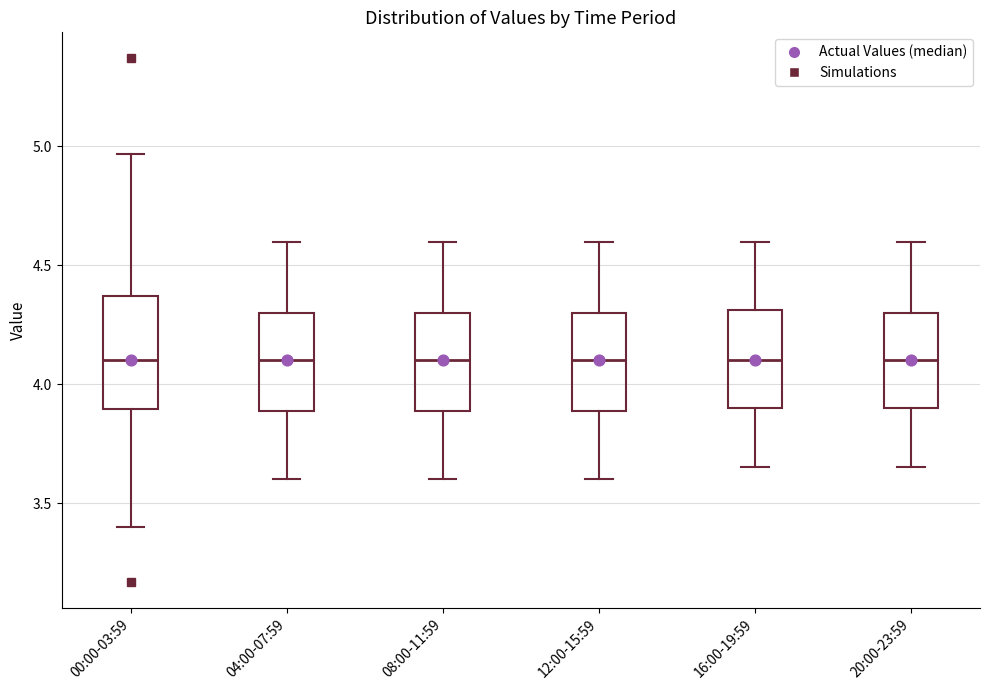

Reading left to right, transcribe this box plot: for each box, give where its median line is, the range the box spans, and where its two whiskers end, as read against the y-axis. The values are not printed on the chart, so give them approximately, as read against the axis.

00:00-03:59: median 4.10, box 3.90 to 4.35, whiskers 3.40 to 4.95
04:00-07:59: median 4.10, box 3.90 to 4.30, whiskers 3.60 to 4.60
08:00-11:59: median 4.10, box 3.90 to 4.30, whiskers 3.60 to 4.60
12:00-15:59: median 4.10, box 3.90 to 4.30, whiskers 3.60 to 4.60
16:00-19:59: median 4.10, box 3.90 to 4.30, whiskers 3.65 to 4.60
20:00-23:59: median 4.10, box 3.90 to 4.30, whiskers 3.65 to 4.60